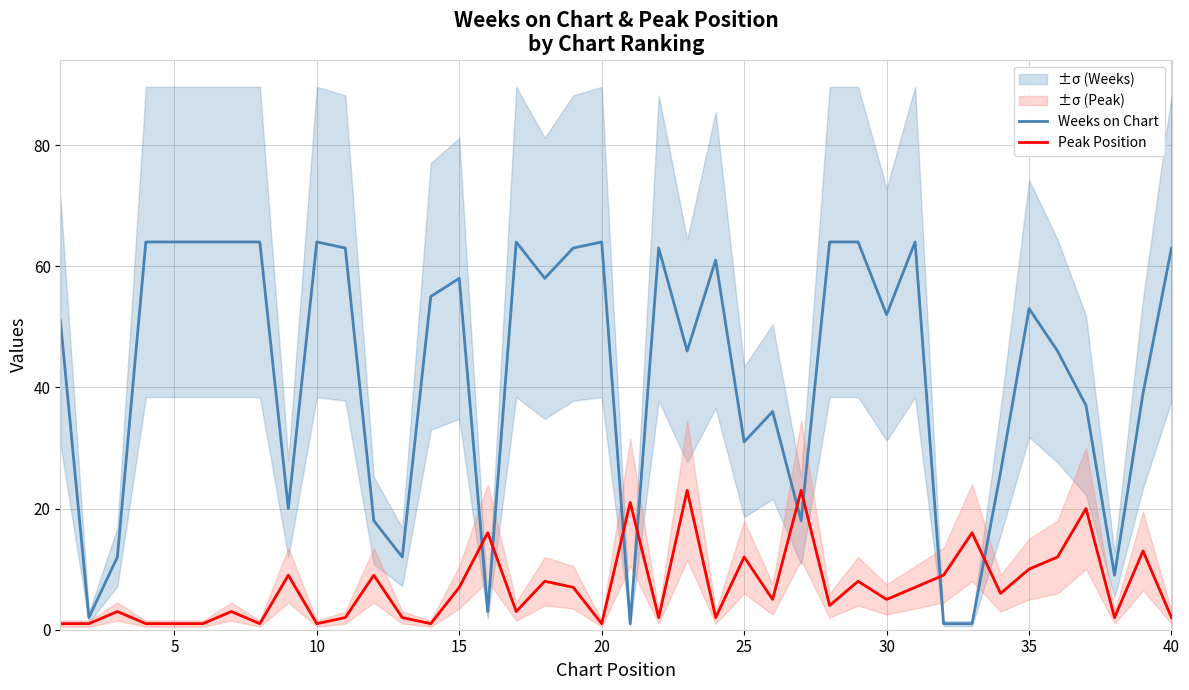

Which series ends up on top after the final intersection of Peak Position and Weeks on Chart?

Weeks on Chart